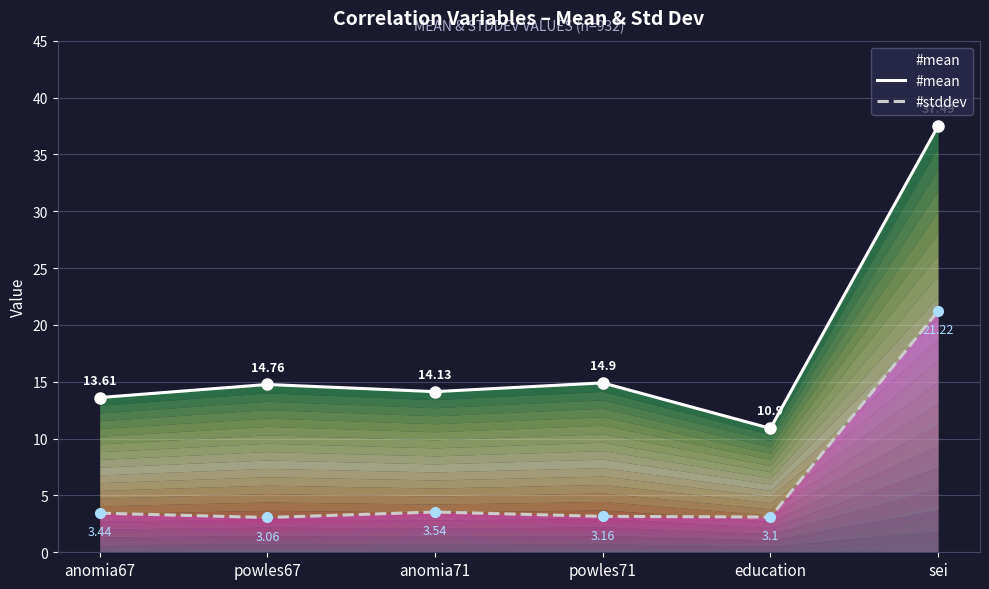

The value of #mean at anomia71 is 21.9. True or false?

False